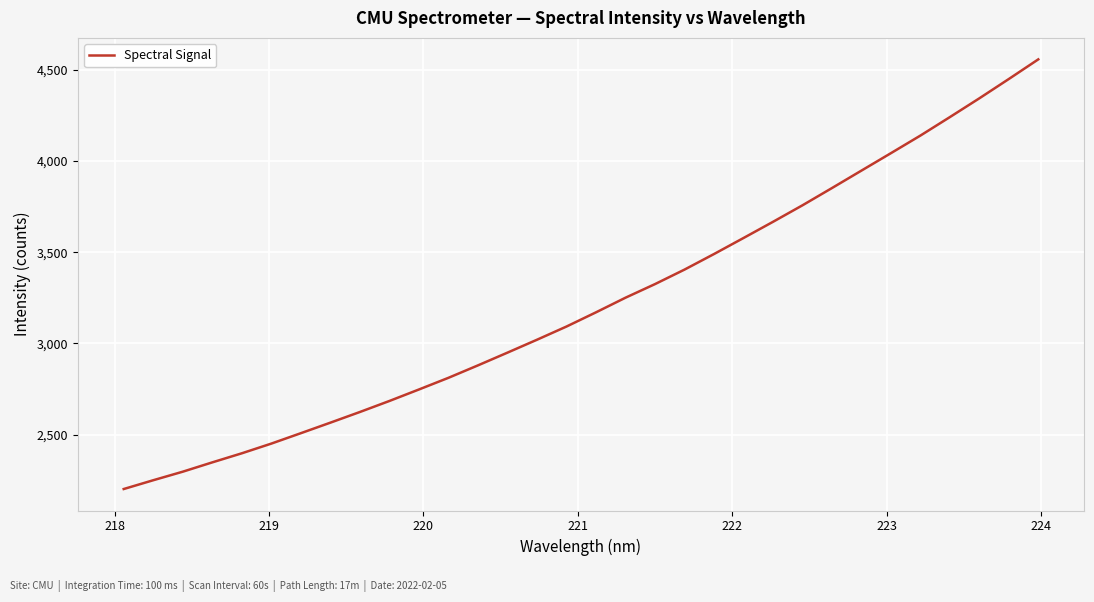

True or false: the data has more than 1 interior local peaks.

False